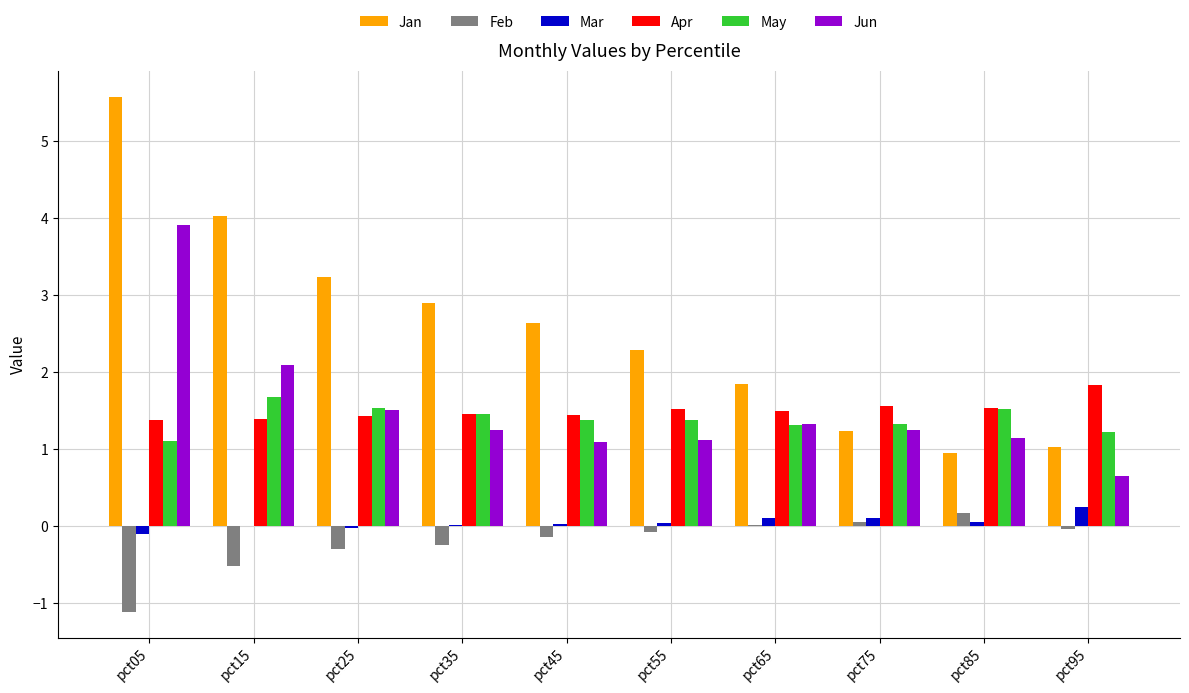

The Apr series shows 2.7 at pct85. True or false?

False